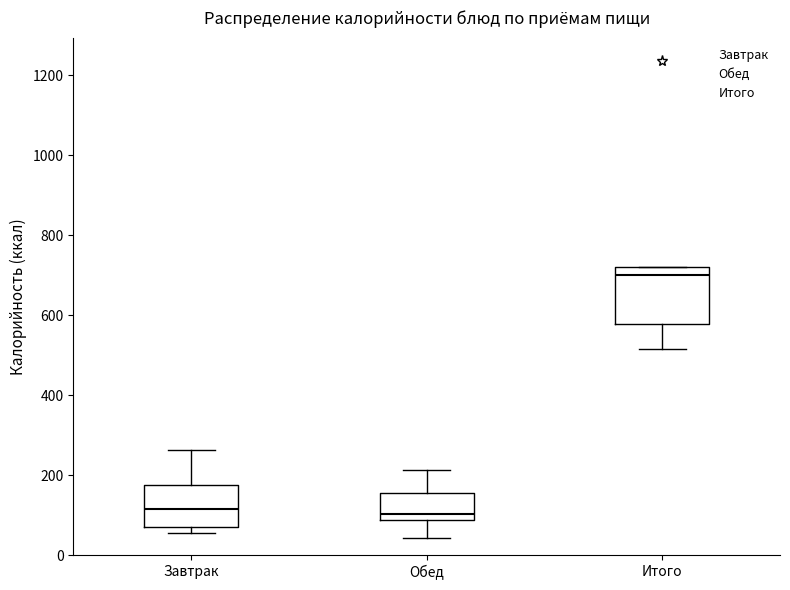

Where does the lower whisker of the box for Итого end on the y-axis? The values are not printed on the chart, so give them approximately, as read against the axis.

520